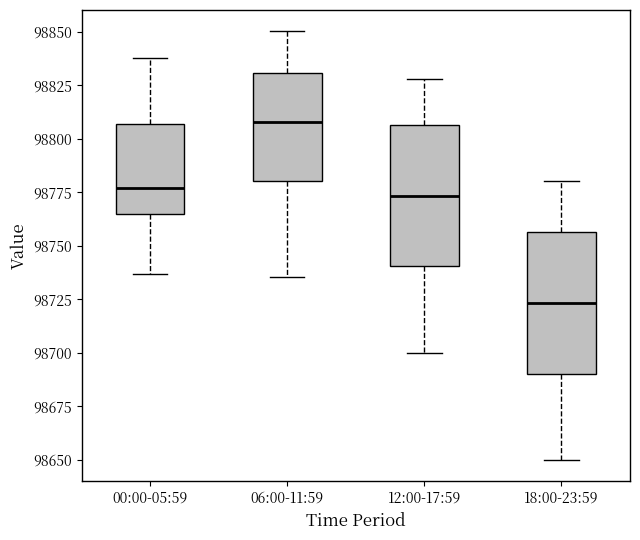

Which box has the highest median line?

06:00-11:59